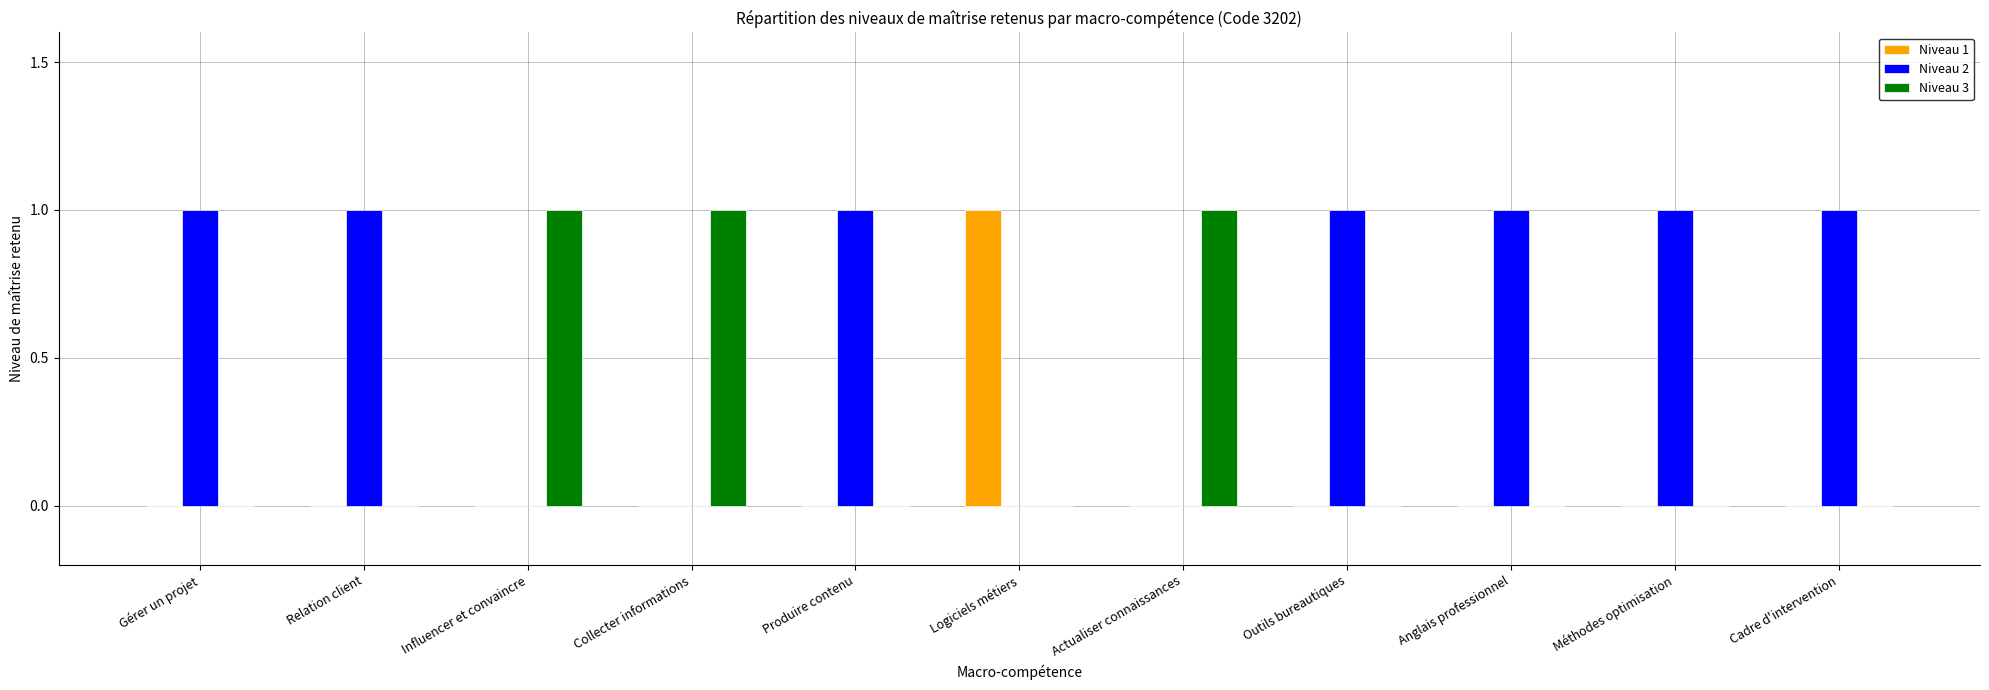

Which series has the largest total across all categories?

Niveau 2